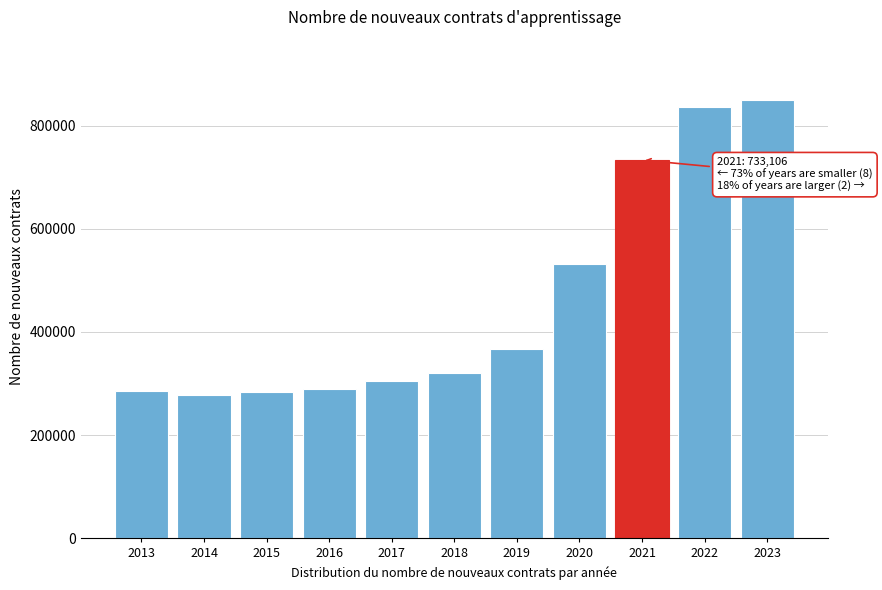

What is the minimum value shown in the chart?

277293